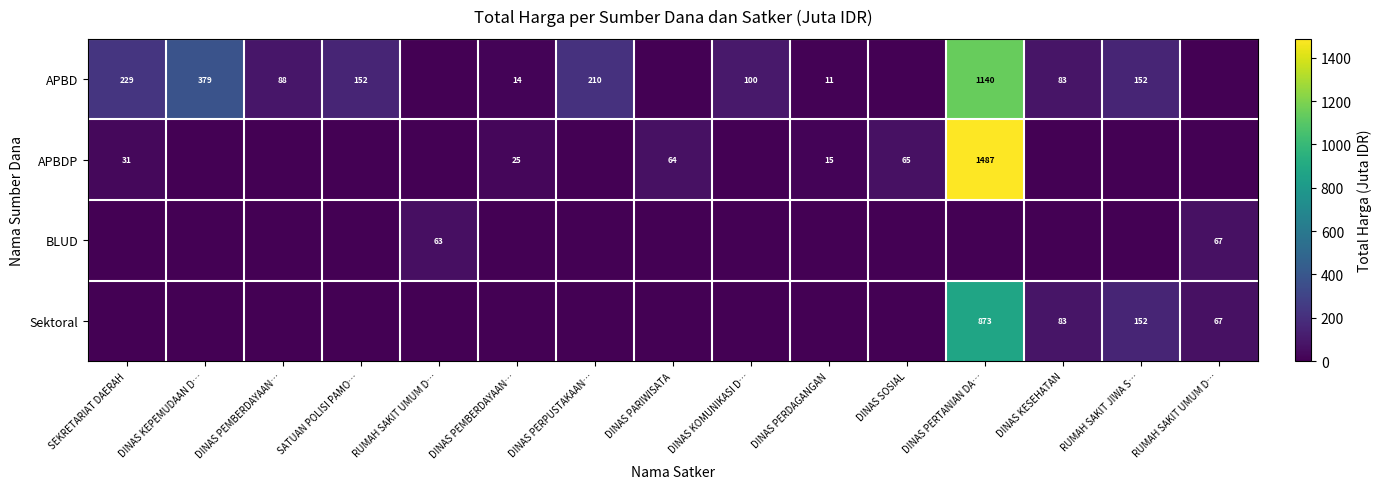

Which series has the largest total across all categories?

APBD